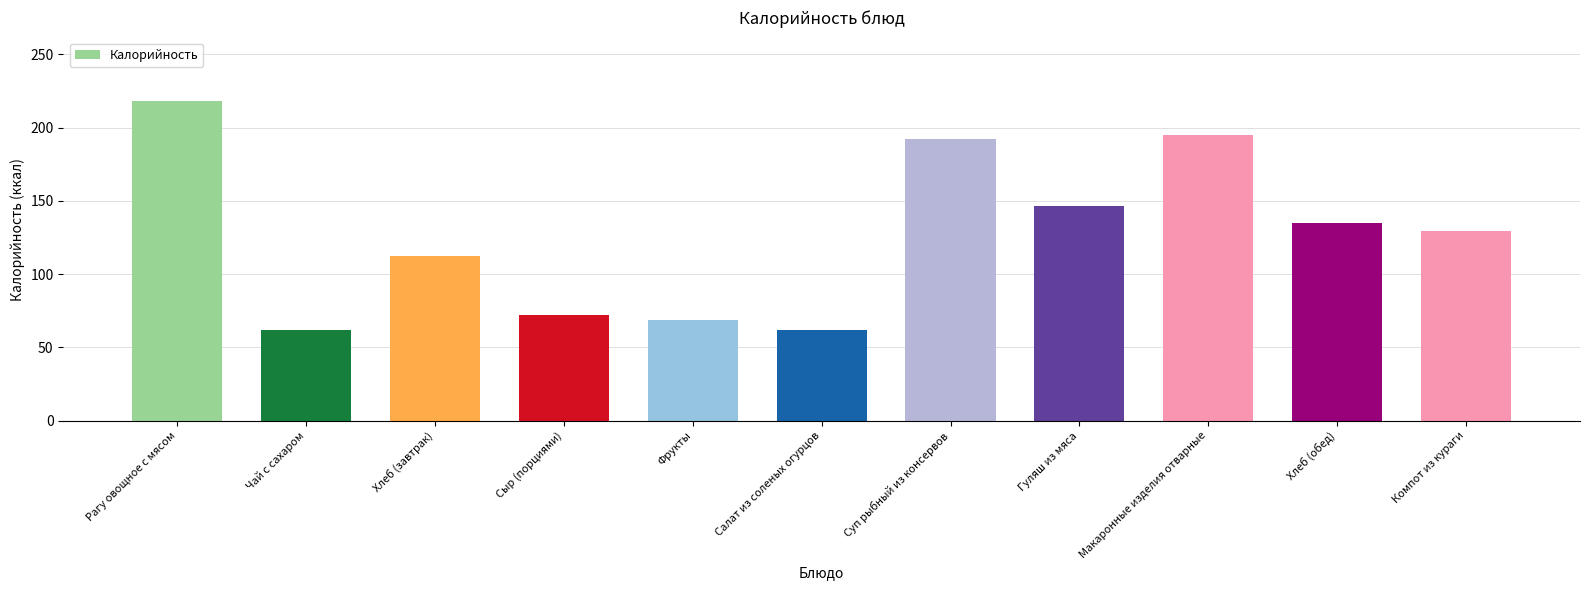

At which label does the data first exceed 129?

Рагу овощное с мясом